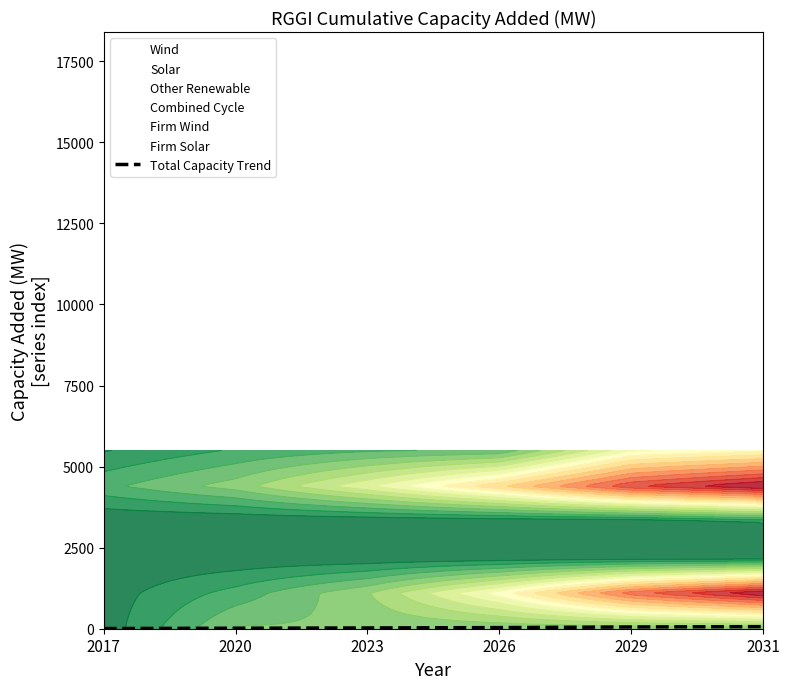

What is the change in value from 2020 to 2023?

+7.9